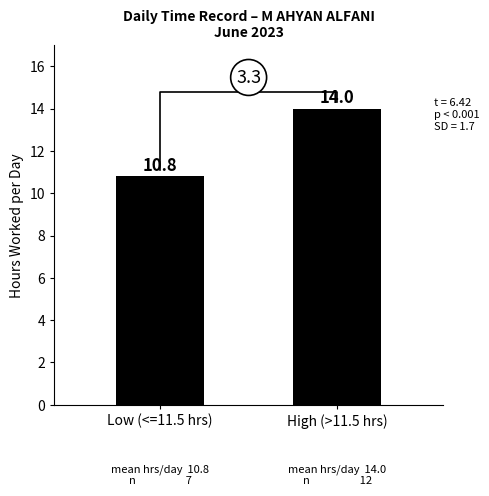

Between Low (<=11.5 hrs) and High (>11.5 hrs), which is larger?

High (>11.5 hrs)